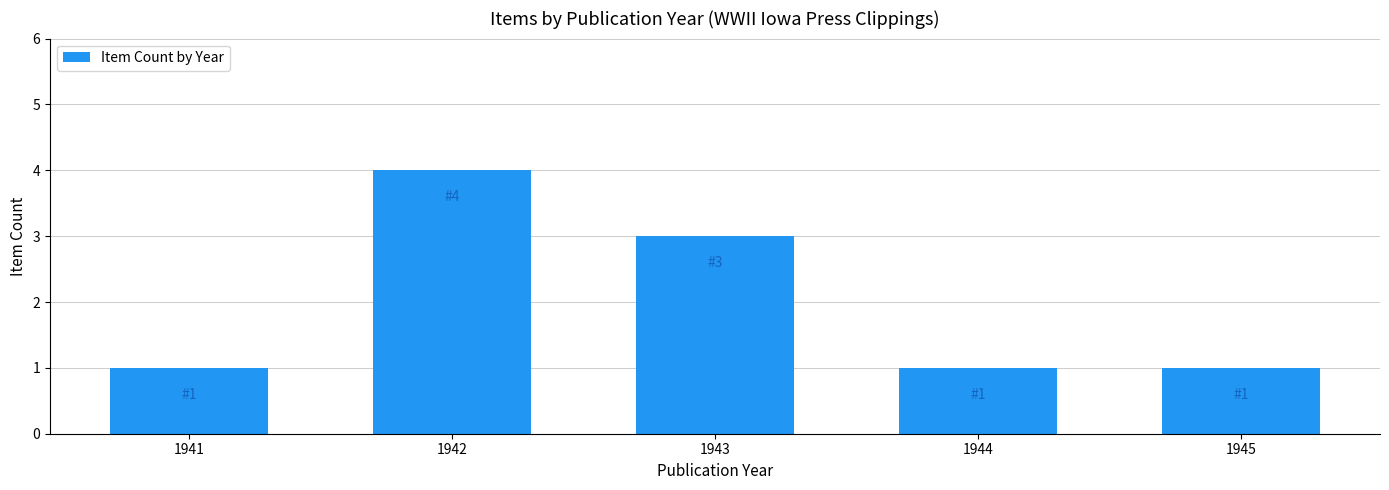

Reading right to left, extract all data points from this chart.

1945=1	1944=1	1943=3	1942=4	1941=1